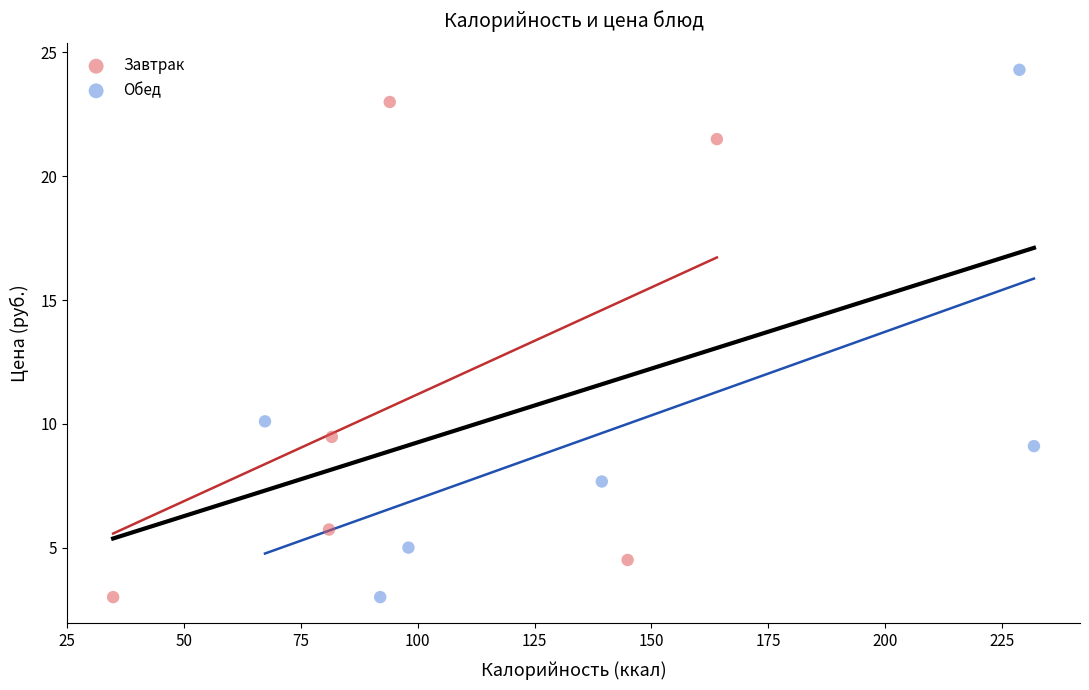

Which series reaches the maximum Y coordinate?

Обед